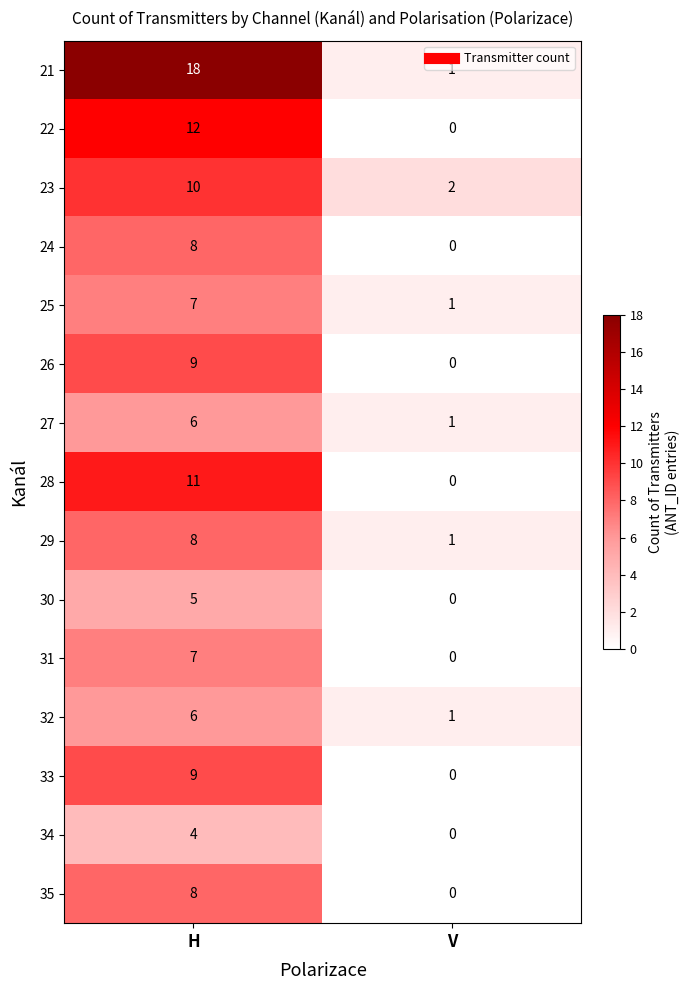

The value of 28 at V is 0. True or false?

True